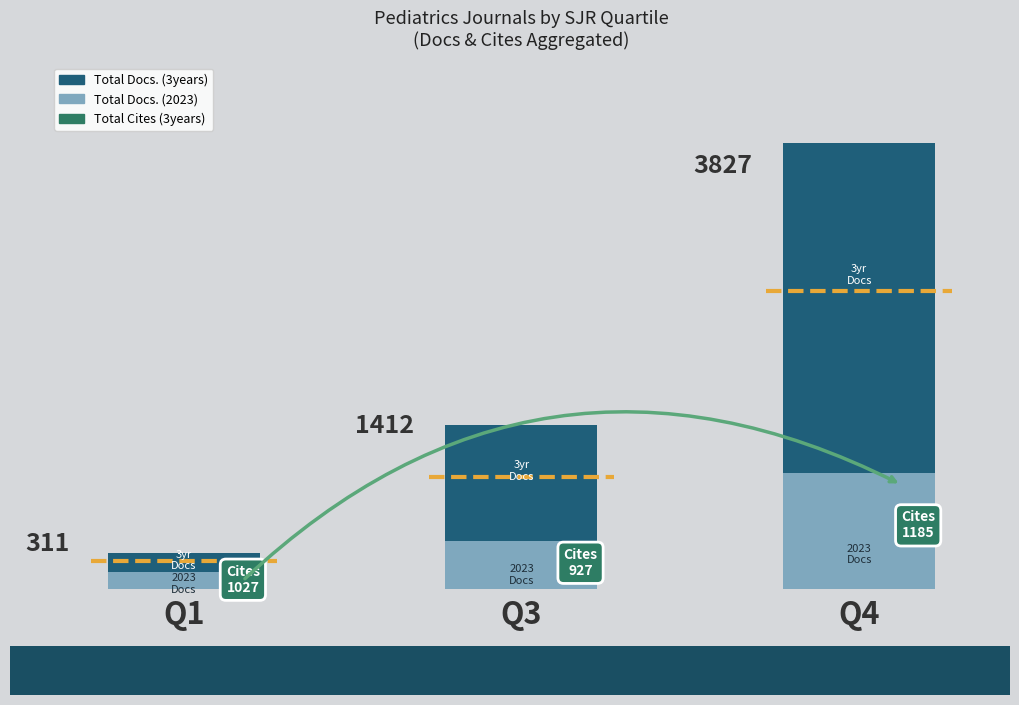

What is the highest value of the Total Docs. (3years) series?

3827